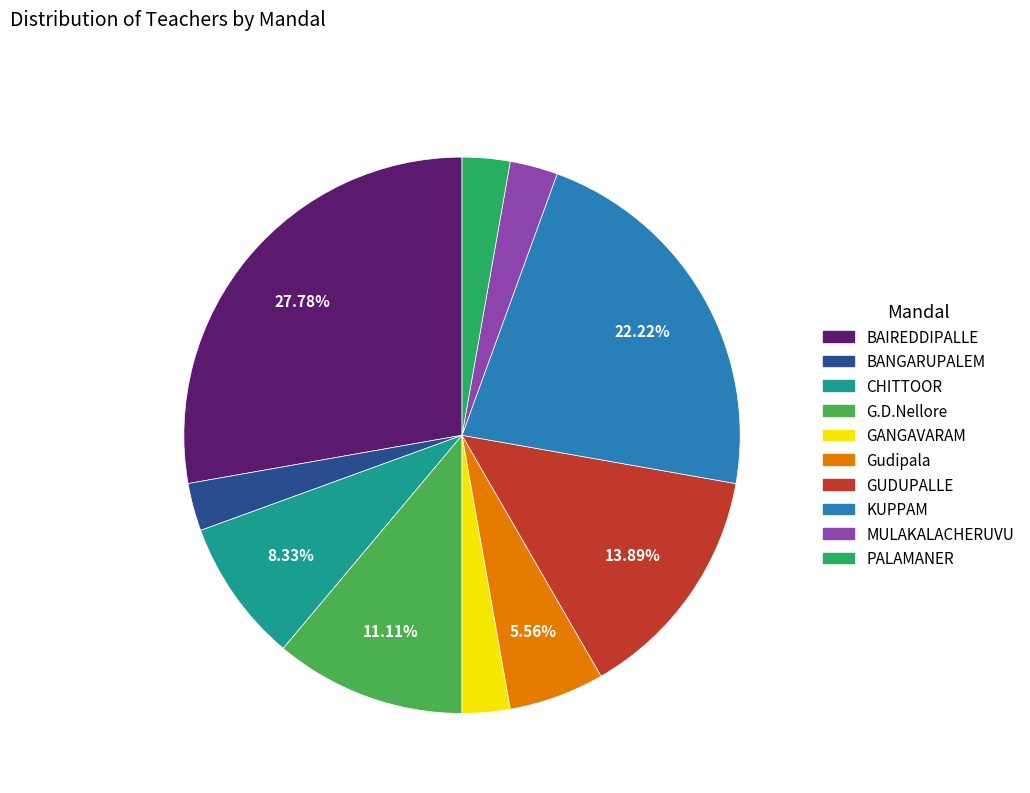

How many slices are in this pie chart?

10